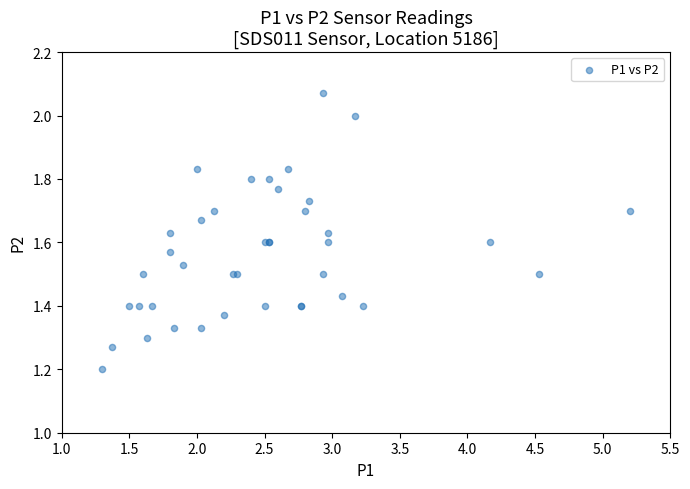

What Y value in the scatter plot is closest to 1?

1.2